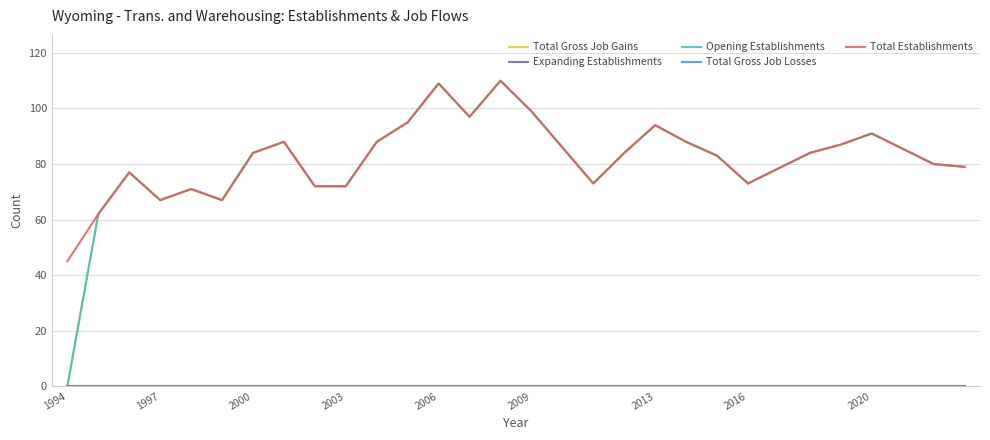

True or false: Total Gross Job Losses and Total Gross Job Gains intersect in this chart.

False